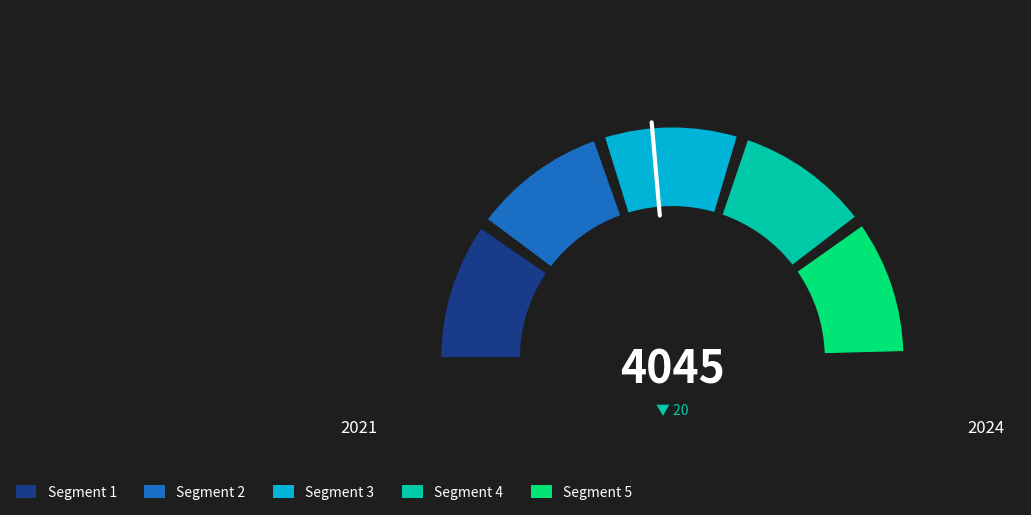

Is there a majority slice in this chart?

Yes